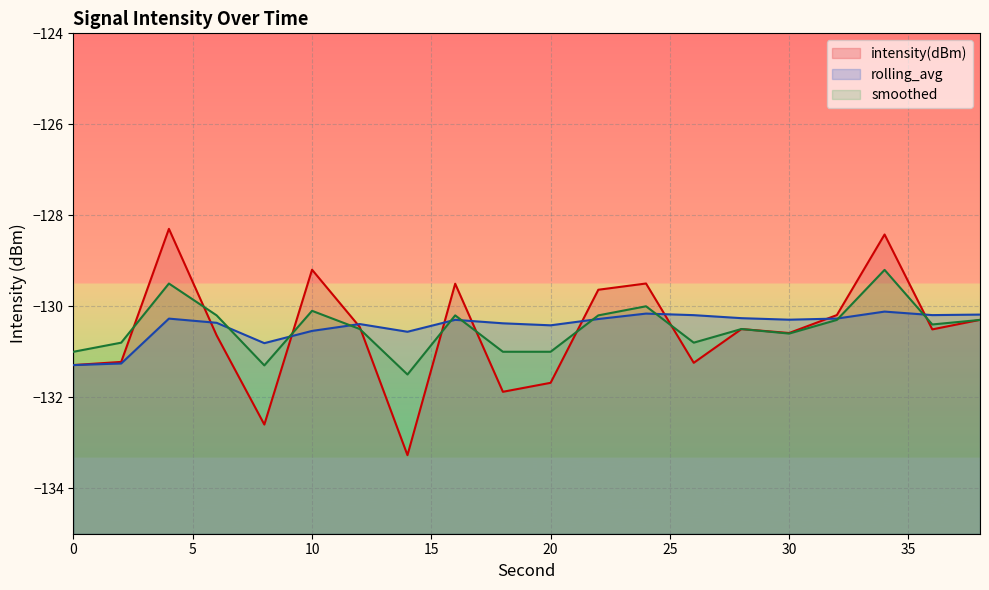

Reading left to right, list all the values displayed in this chart.

intensity(dBm): -131.3	-131.2	-128.3	-130.6	-132.6	-129.2	-130.5	-133.3	-129.5	-131.9	-131.7	-129.6	-129.5	-131.2	-130.5	-130.6	-130.2	-128.4	-130.5	-130.3
rolling_avg: -131.3	-131.3	-130.3	-130.4	-130.8	-130.5	-130.4	-130.6	-130.3	-130.4	-130.4	-130.3	-130.2	-130.2	-130.3	-130.3	-130.3	-130.1	-130.2	-130.2
smoothed: -131.0	-130.8	-129.5	-130.2	-131.3	-130.1	-130.5	-131.5	-130.2	-131.0	-131.0	-130.2	-130.0	-130.8	-130.5	-130.6	-130.3	-129.2	-130.4	-130.3